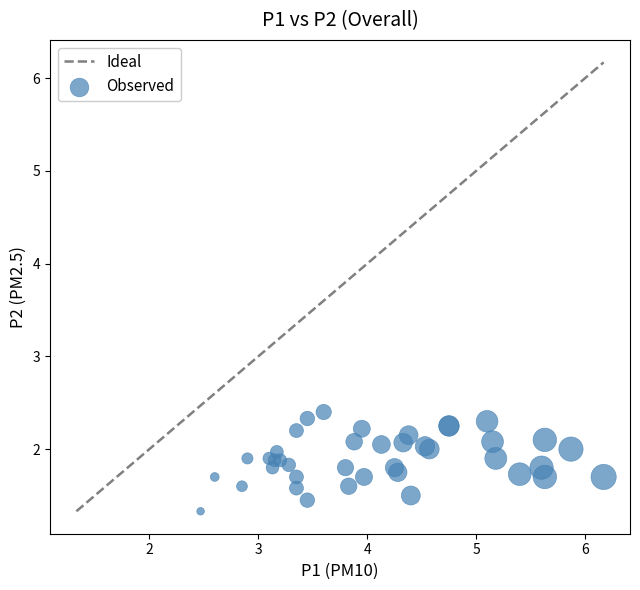

What Y value in the scatter plot is closest to 1?

1.3